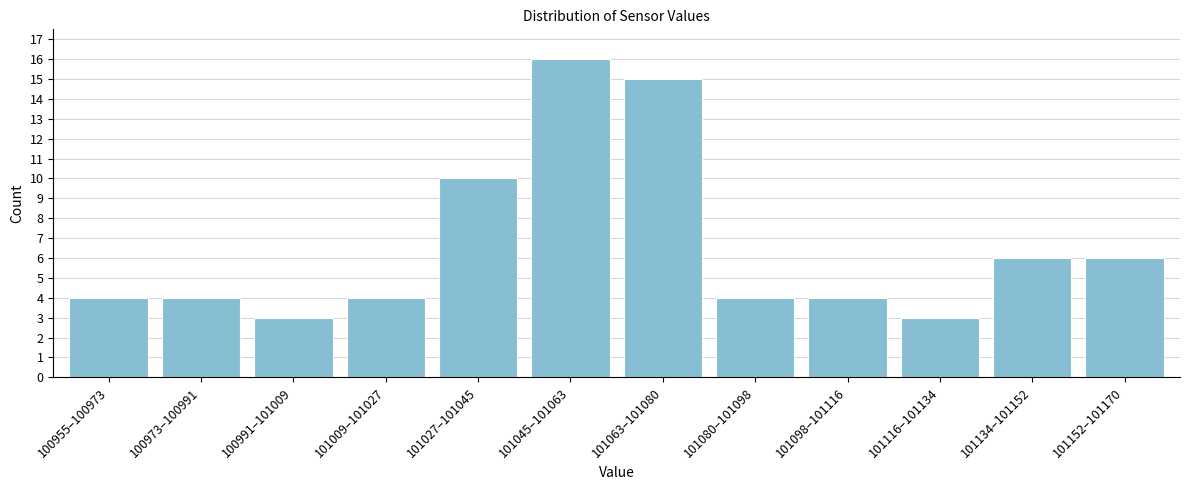

Reading left to right, extract all data points from this chart.

4	4	3	4	10	16	15	4	4	3	6	6